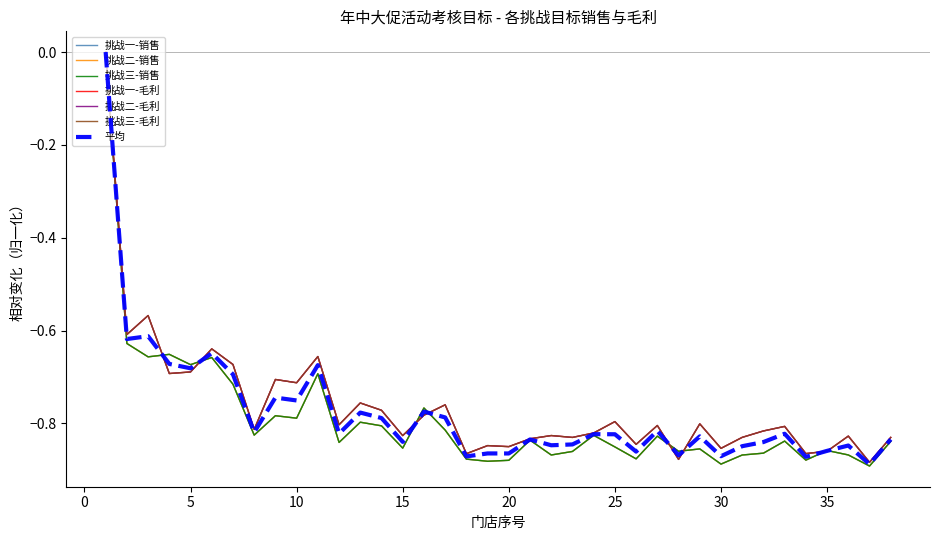

Which series has the largest total across all categories?

挑战三-毛利